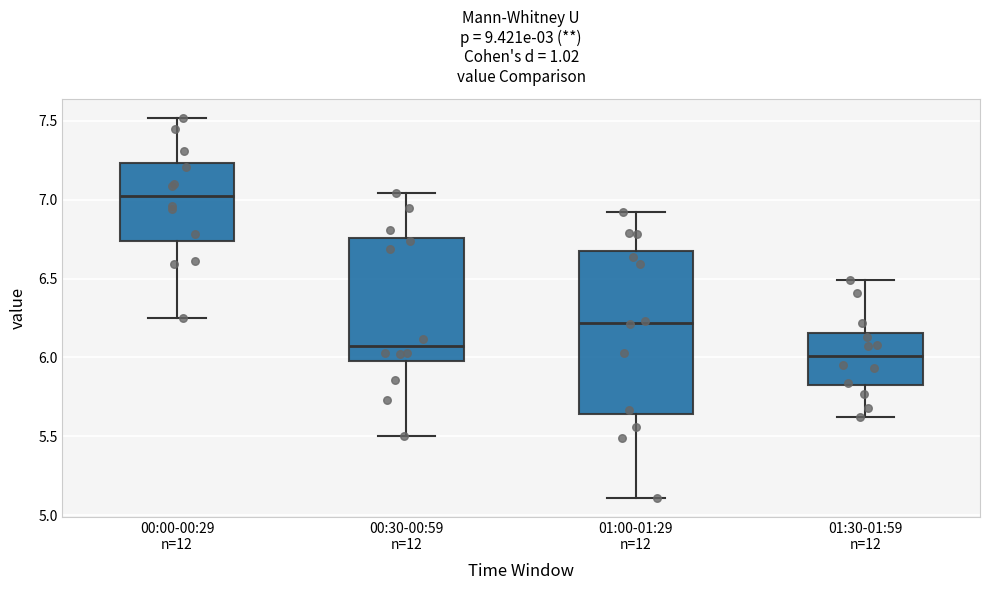

Reading left to right, transcribe this box plot: for each box, give where its median line is, the range the box spans, and where its two whiskers end, as read against the y-axis. The values are not printed on the chart, so give them approximately, as read against the axis.

00:00-00:29 n=12: median 7.05, box 6.75 to 7.25, whiskers 6.25 to 7.50
00:30-00:59 n=12: median 6.10, box 6.00 to 6.75, whiskers 5.50 to 7.05
01:00-01:29 n=12: median 6.20, box 5.65 to 6.70, whiskers 5.10 to 6.90
01:30-01:59 n=12: median 6.00, box 5.80 to 6.15, whiskers 5.60 to 6.50